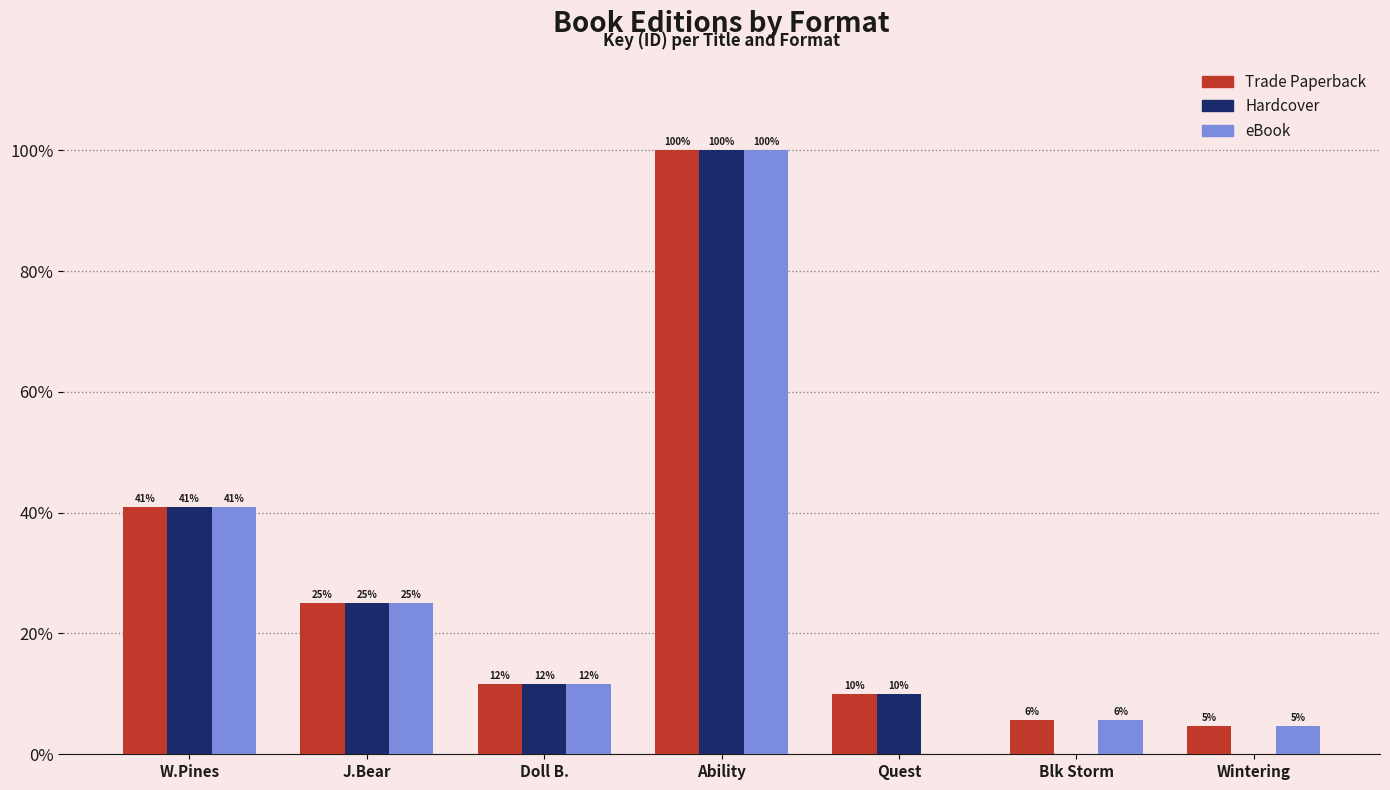

Which category has the highest value in the eBook series?

Ability